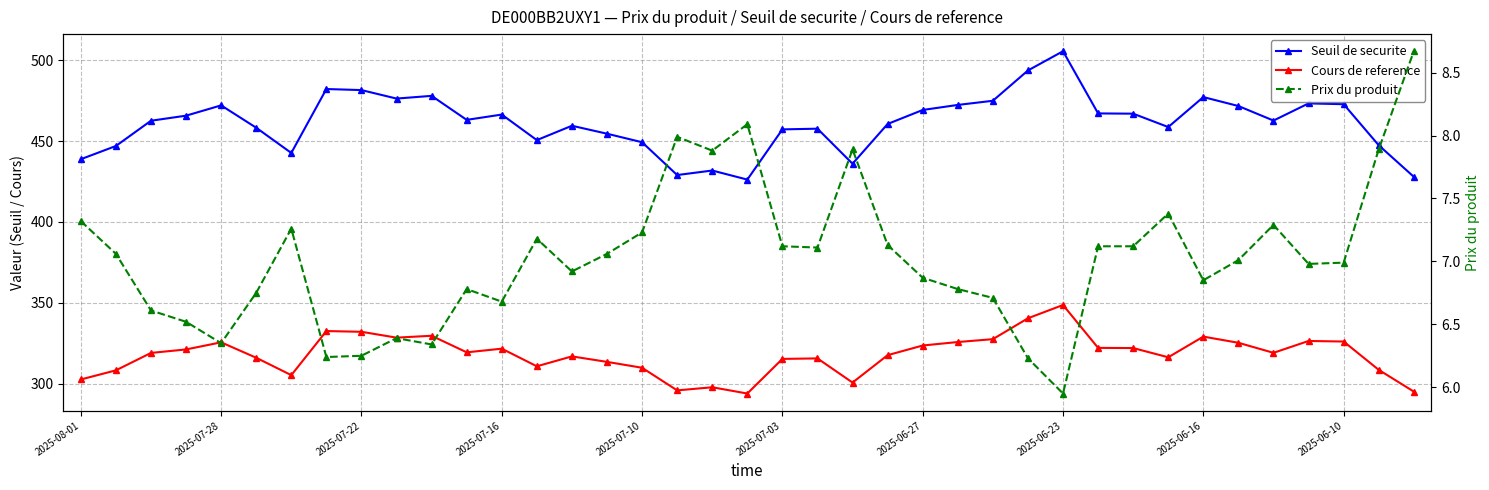

List the series in order of their peak value, highest first.

Seuil de securite, Cours de reference, Prix du produit